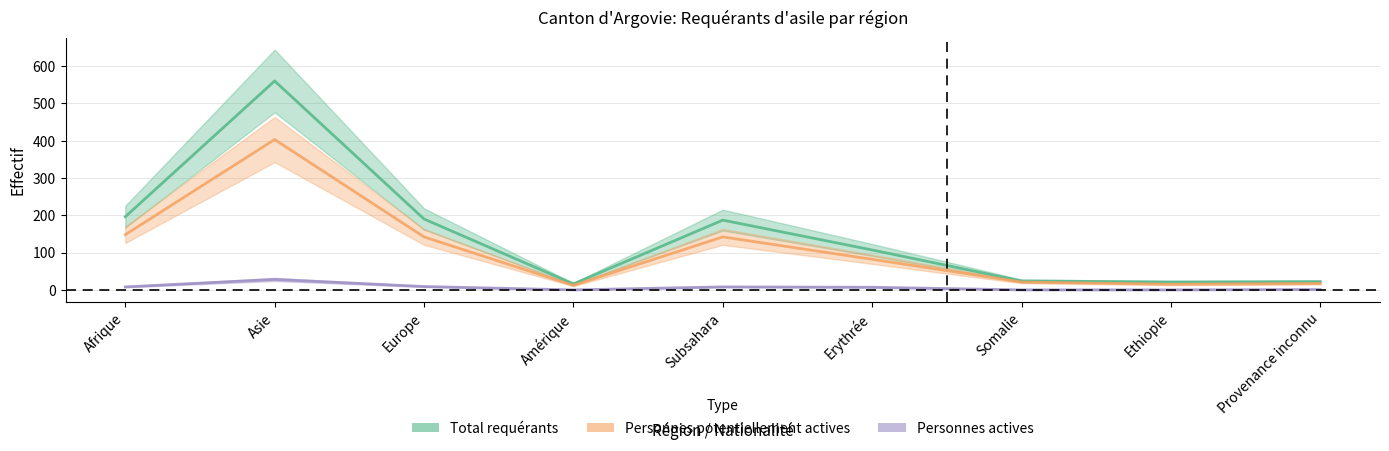

What is the label of the 9th point from the right?

Afrique